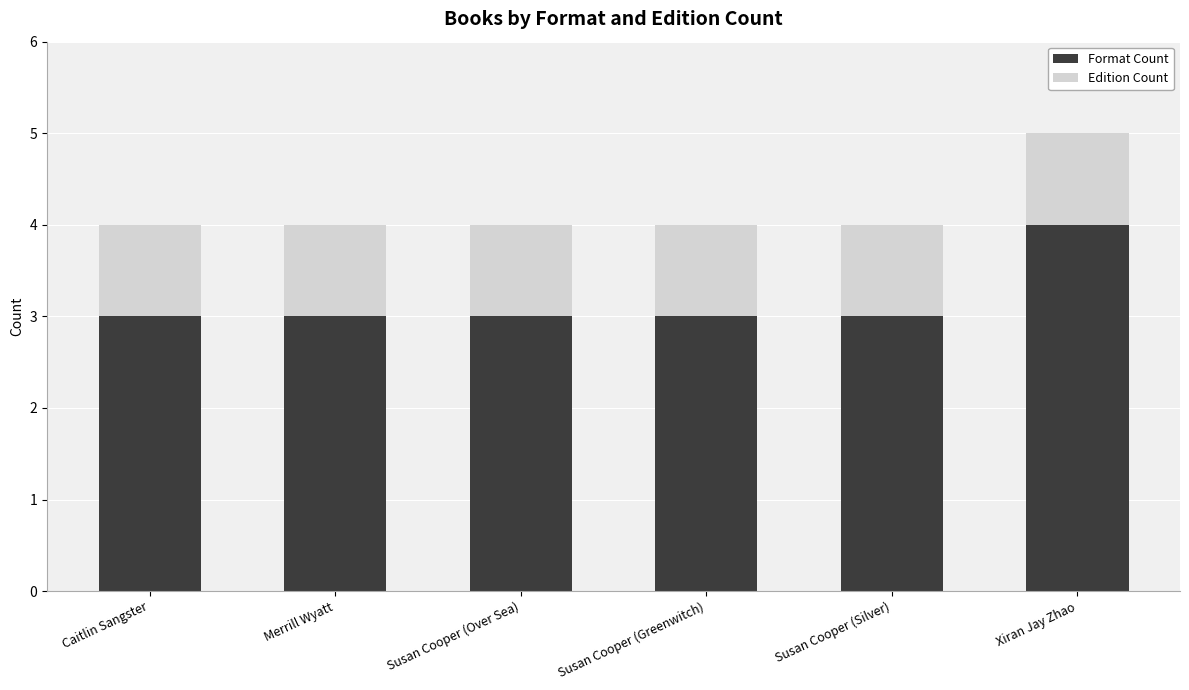

At which label does Format Count reach its peak?

Xiran Jay Zhao